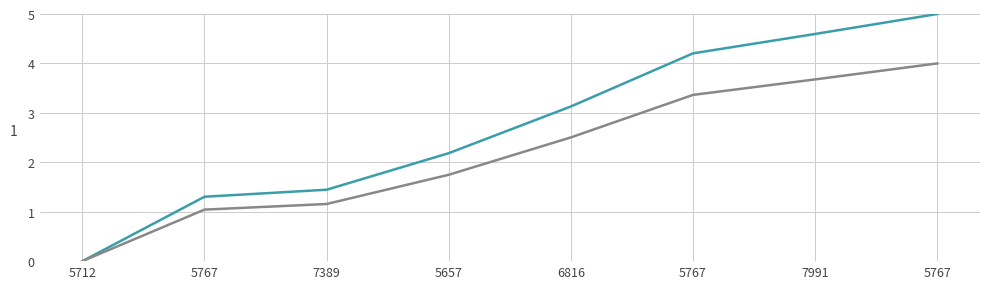

At which category is the sum across all series the highest?

5767